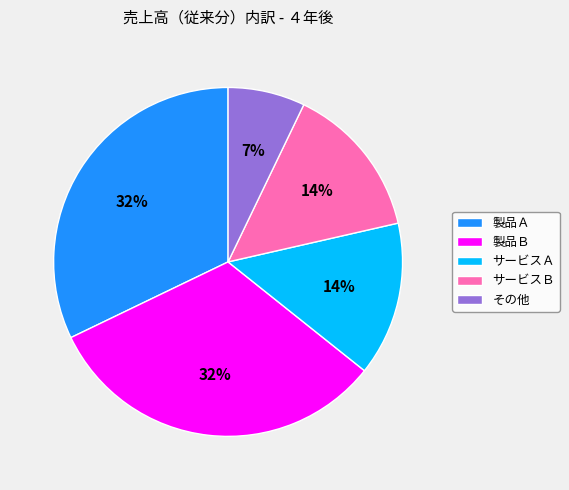

Do サービスＢ and 製品Ａ together represent more than half of the pie?

No